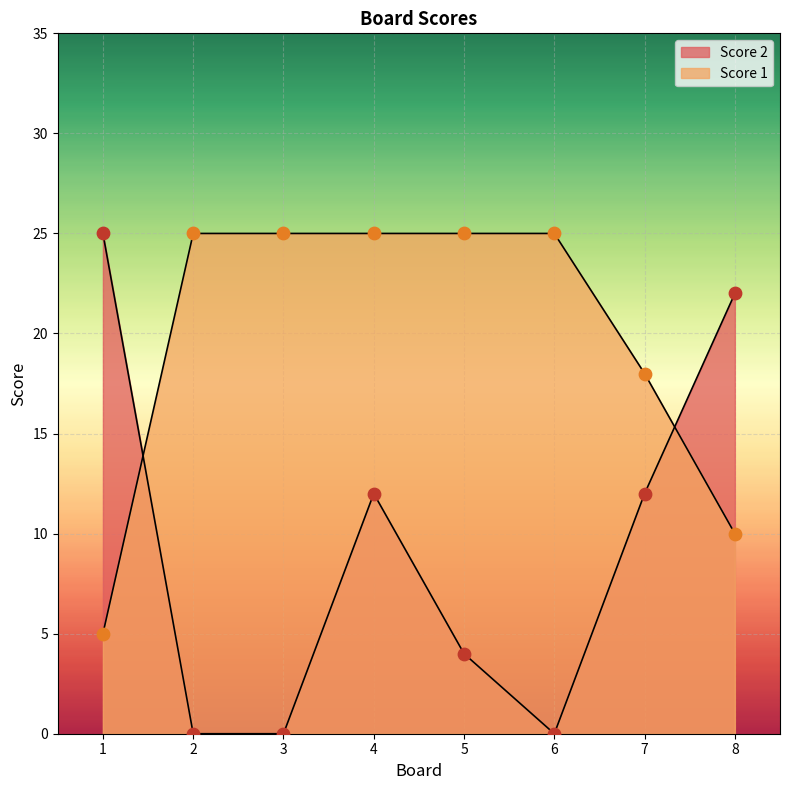

What is the total value across all series at 4?

37